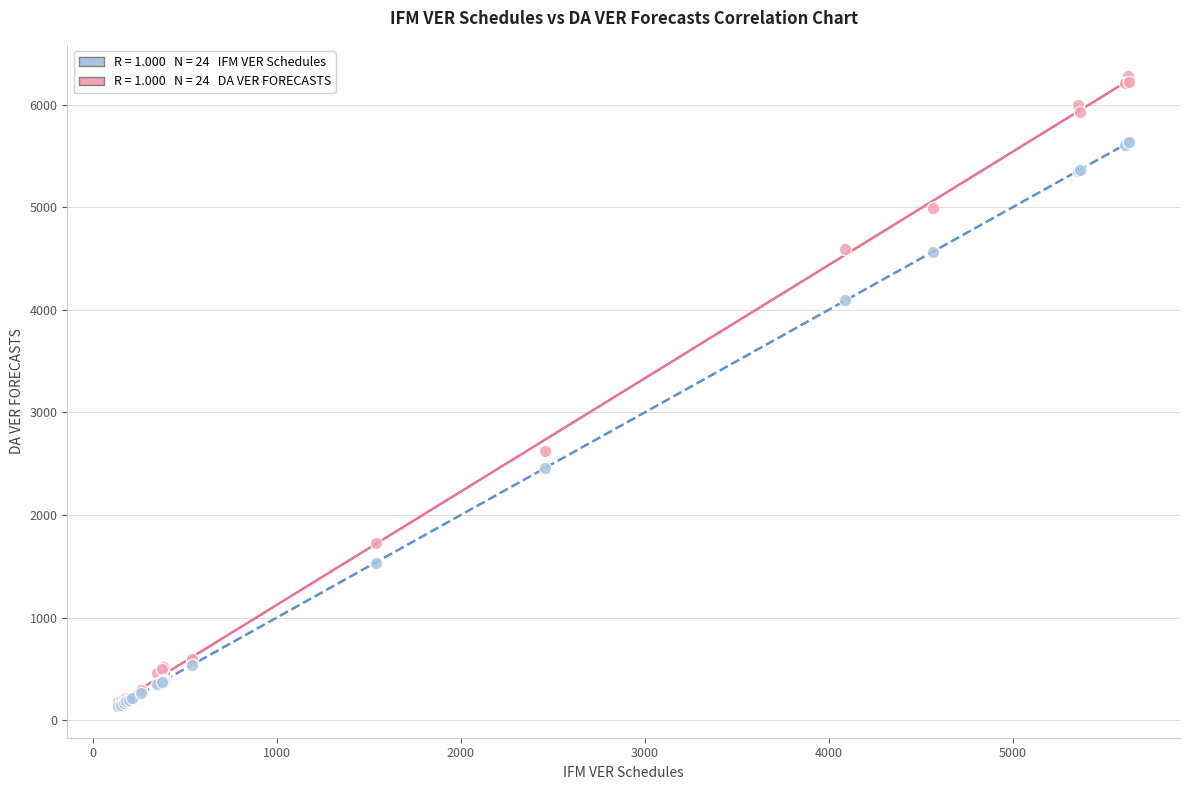

Across all series, what Y value is closest to 3206?

2622.4